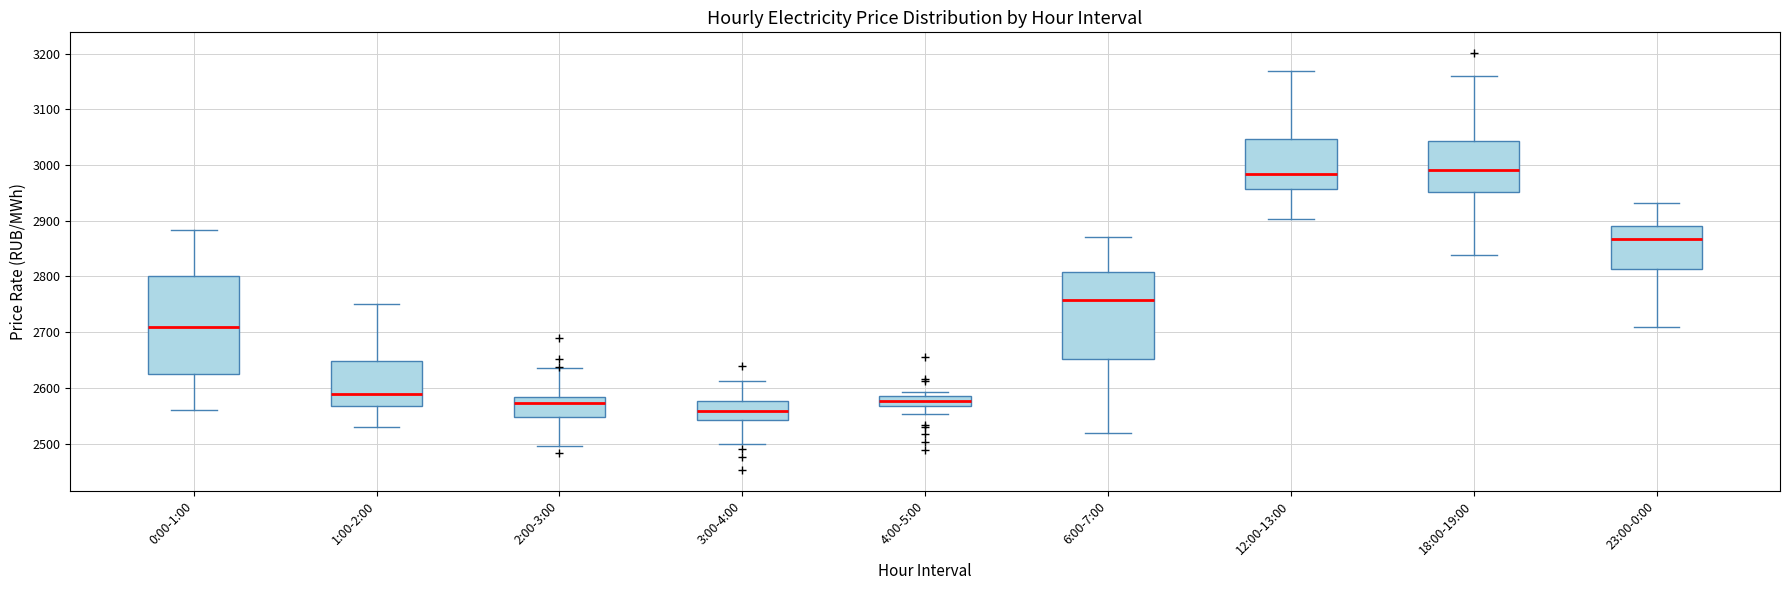

Which box's median line is the lowest?

3:00-4:00